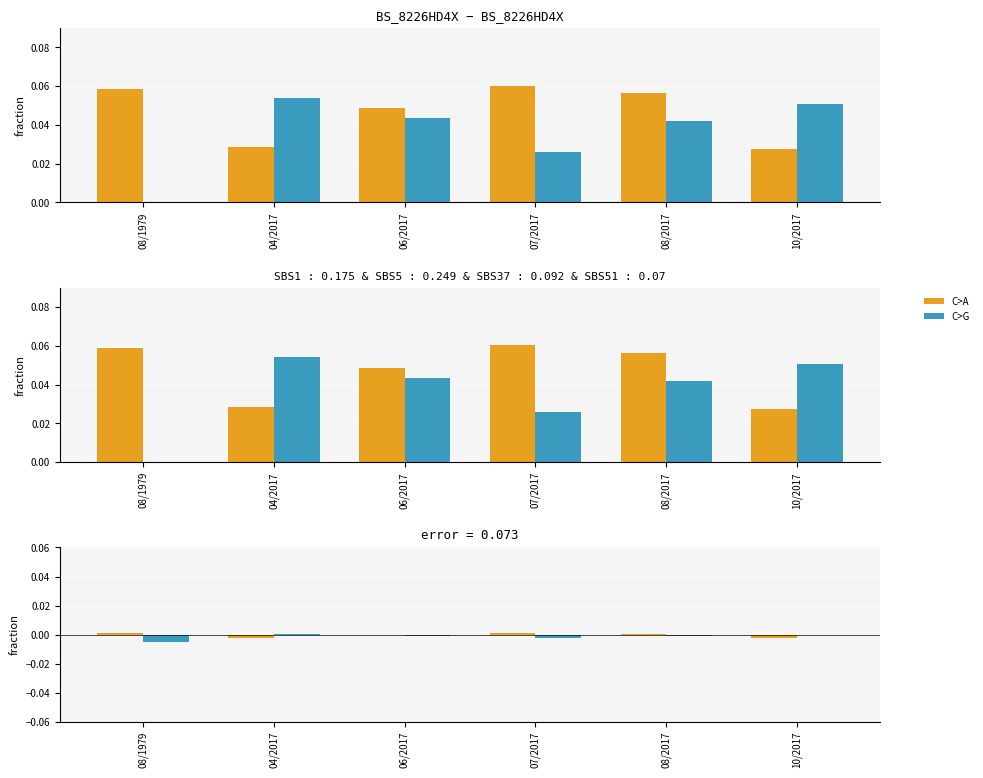

Is the value of Temperature at 06/2017 greater than the value of Dissox at 07/2017?

Yes